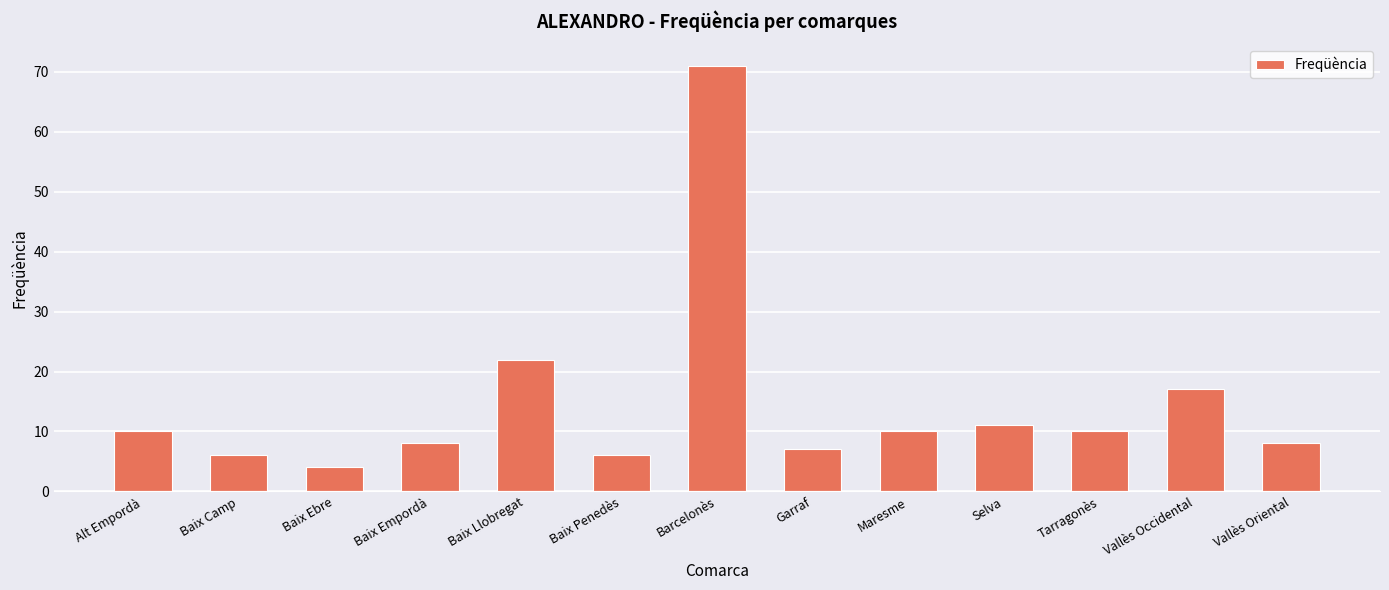

Is it true that the value at Barcelonès is 46?

False